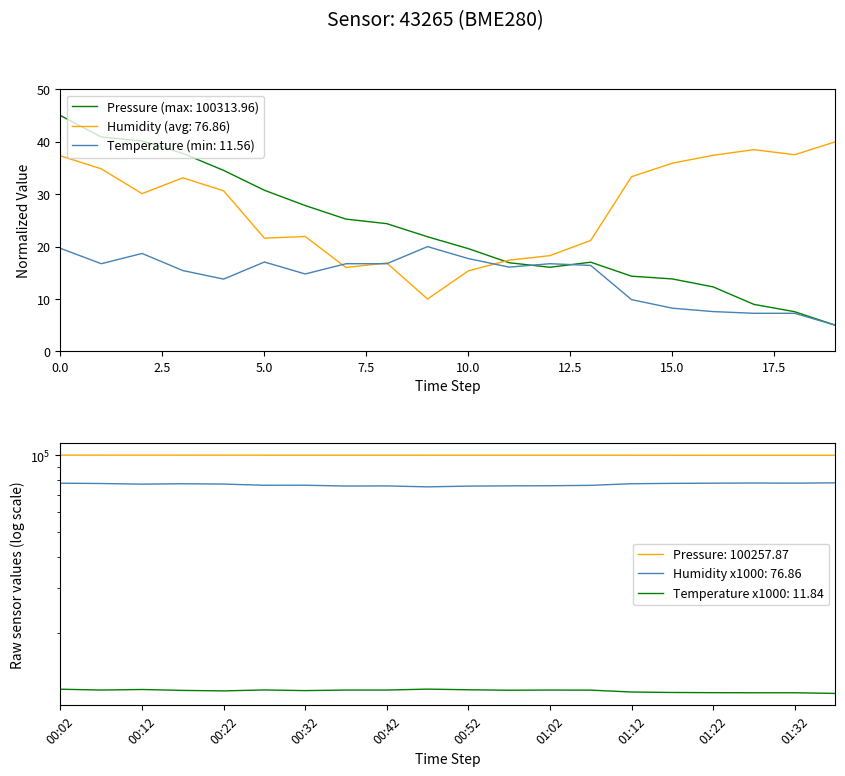

Rank the series at 15 from highest to lowest value.

humidity, pressure, temperature